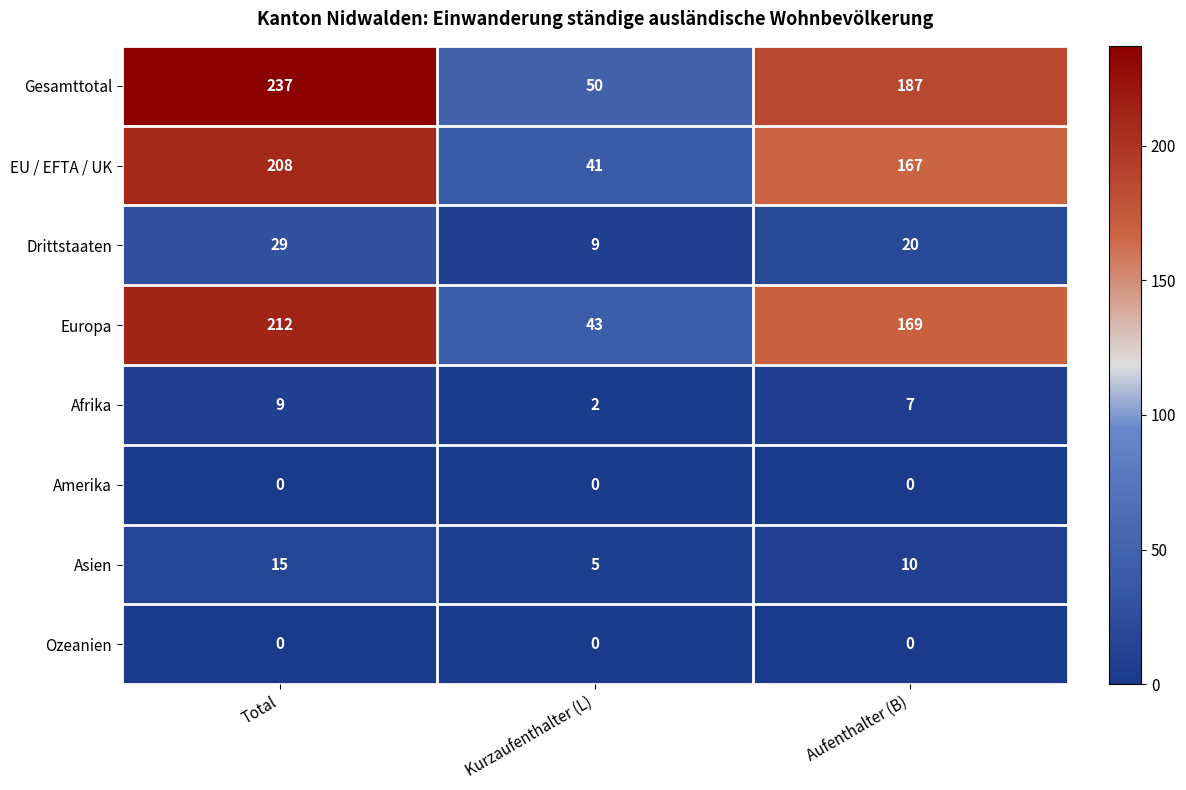

How many series are shown in this chart?

8